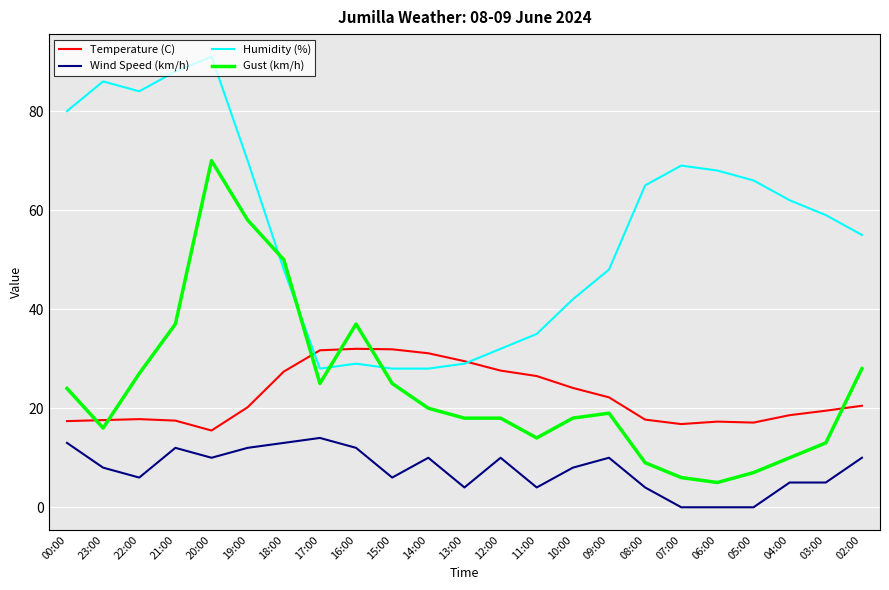

What is the spread (max minus min) of values at 09:00?

38.0